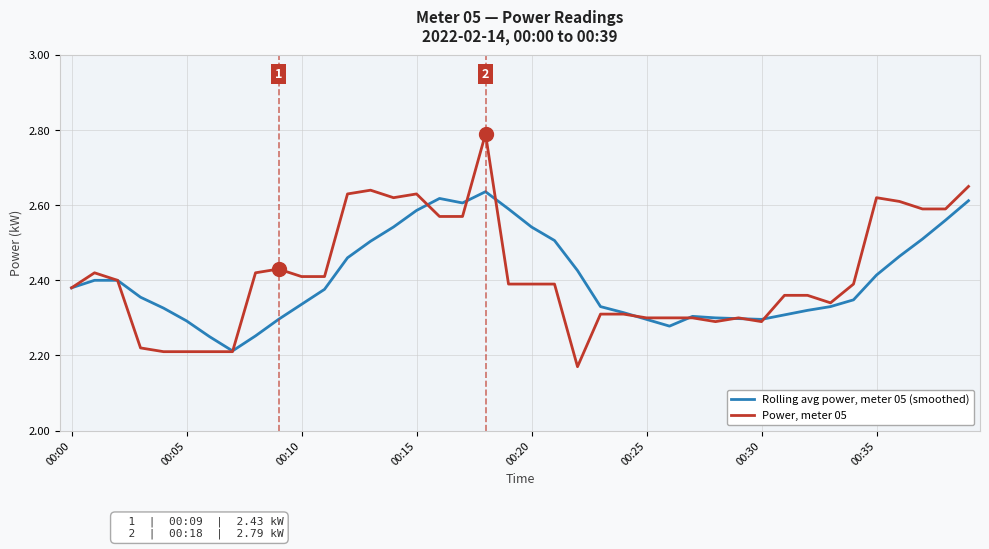

List the series in order of their peak value, highest first.

Power, meter 05, Rolling avg power, meter 05 (smoothed)